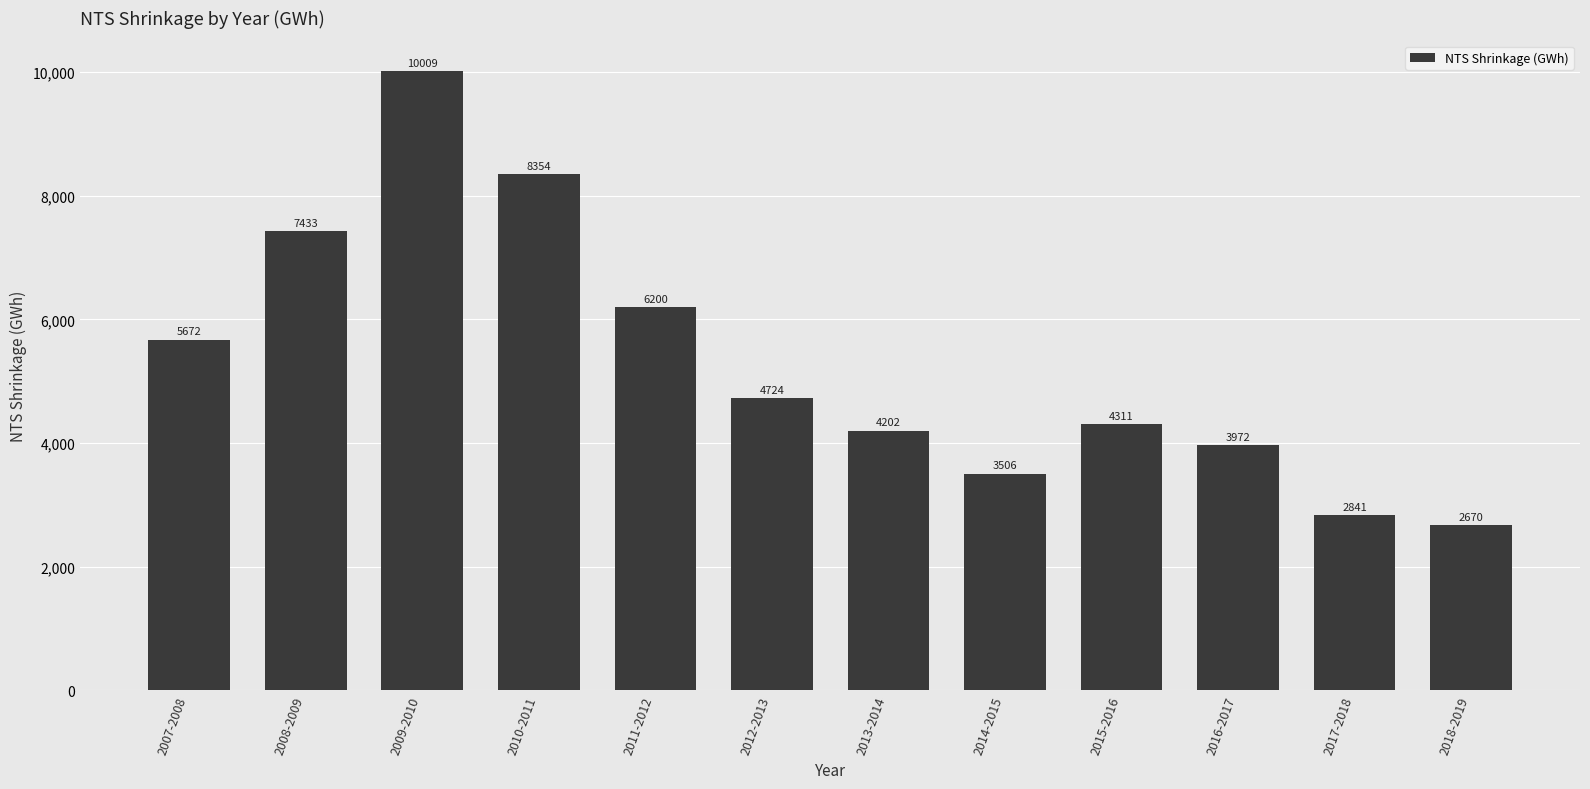

What is the difference between the second highest and minimum values?

5684.0